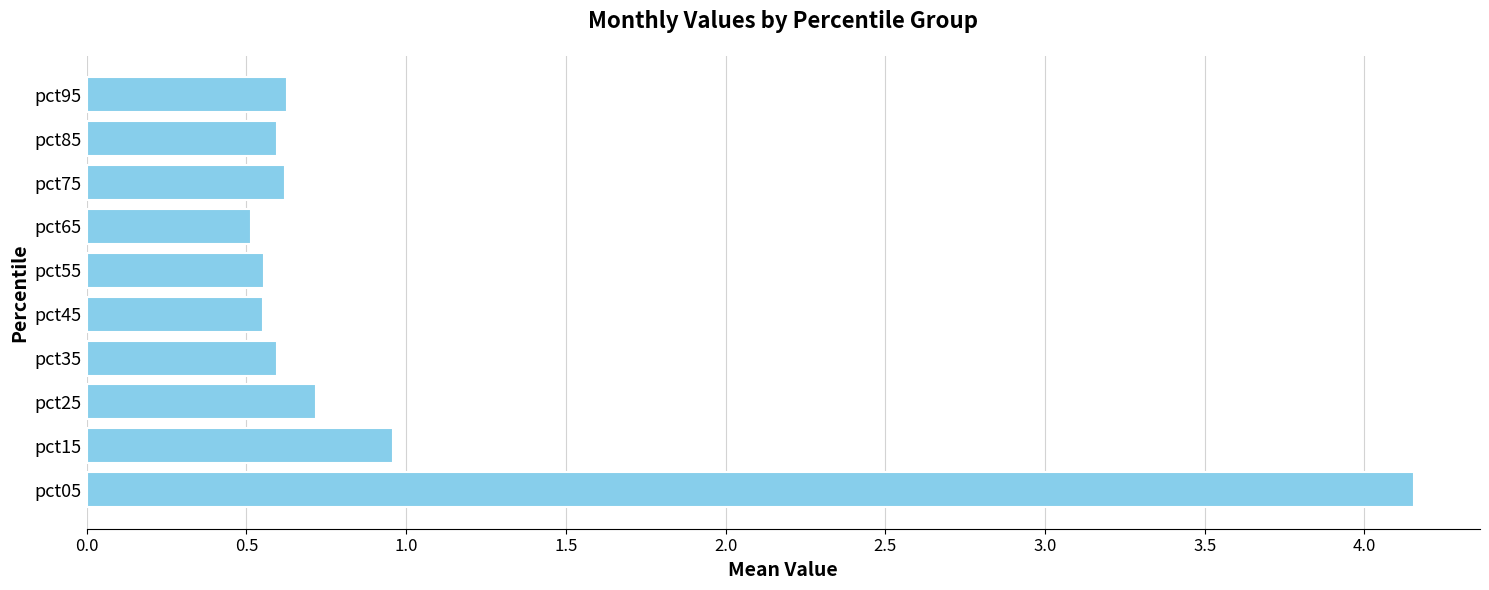

Count the number of data series in this chart.

1